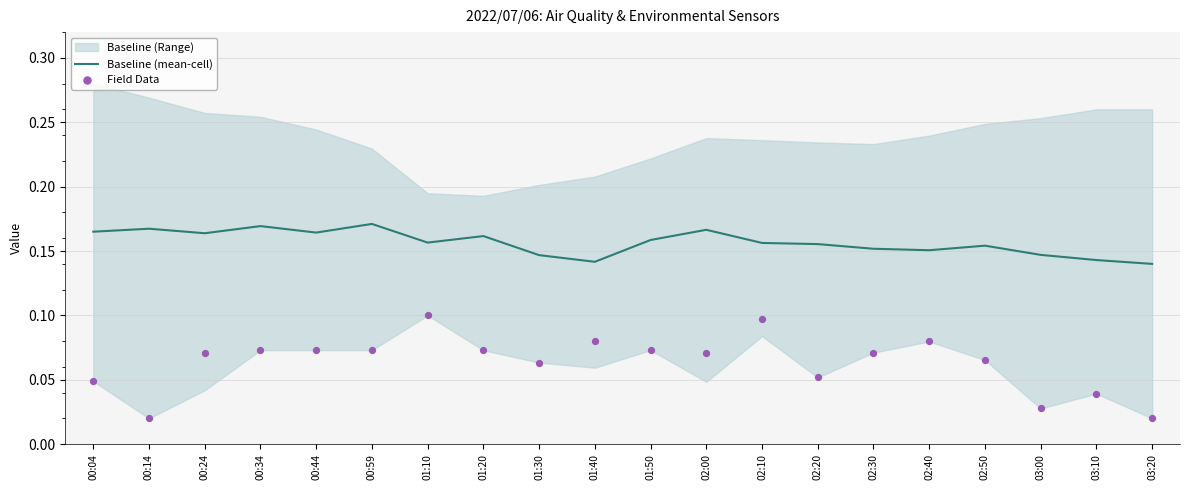

True or false: Baseline (mean-cell) has a value of 0.2 at 01:40.

False